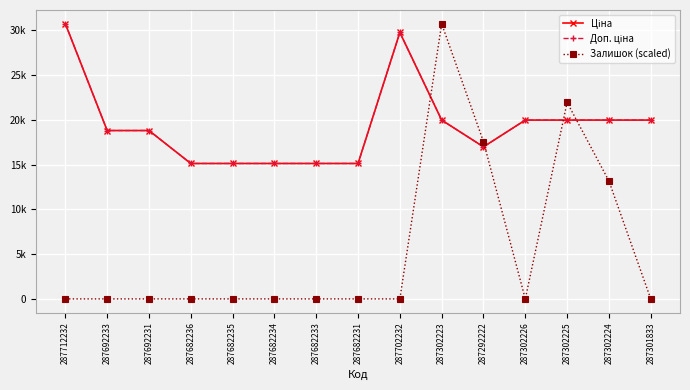

What is the sum of all Доп. ціна values?

290455.2